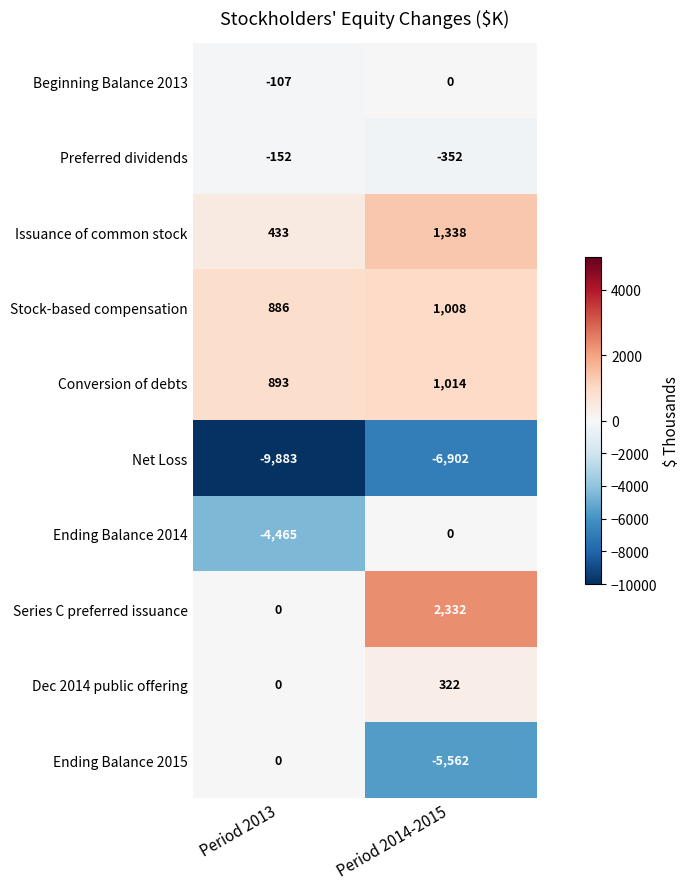

At which label is Ending Balance 2015 closest to -2781?

Period 2013